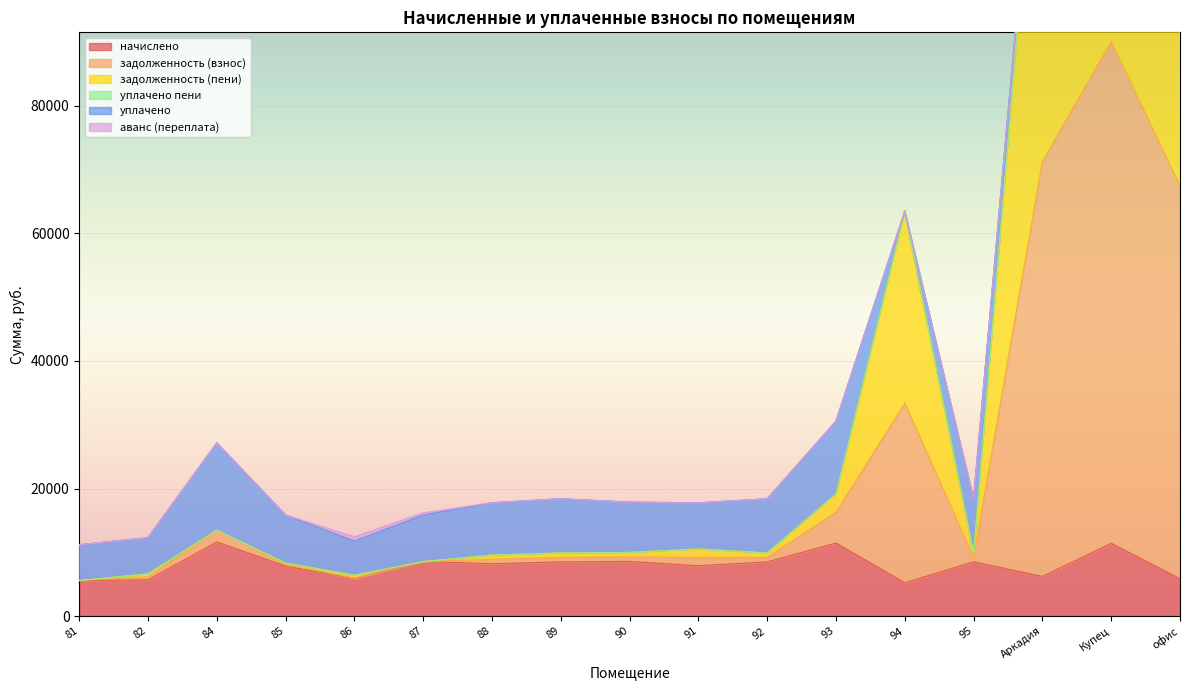

What is the difference between the highest and lowest values at 94?

58226.0